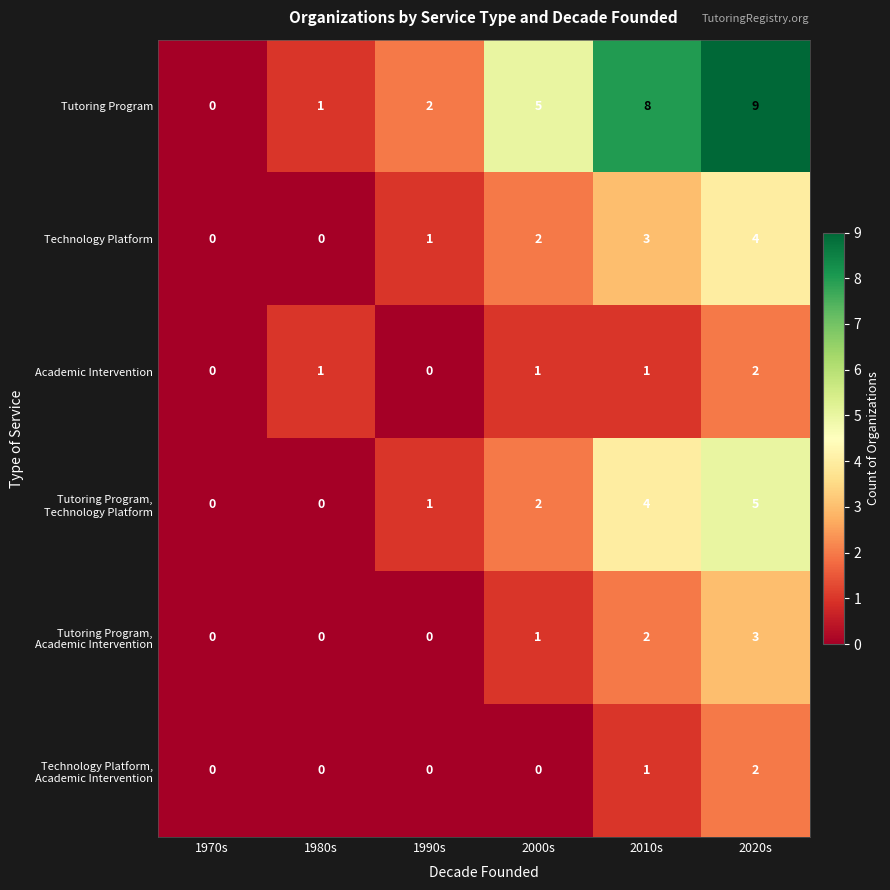

What value does the Technology Platform series have at 2010s?

3